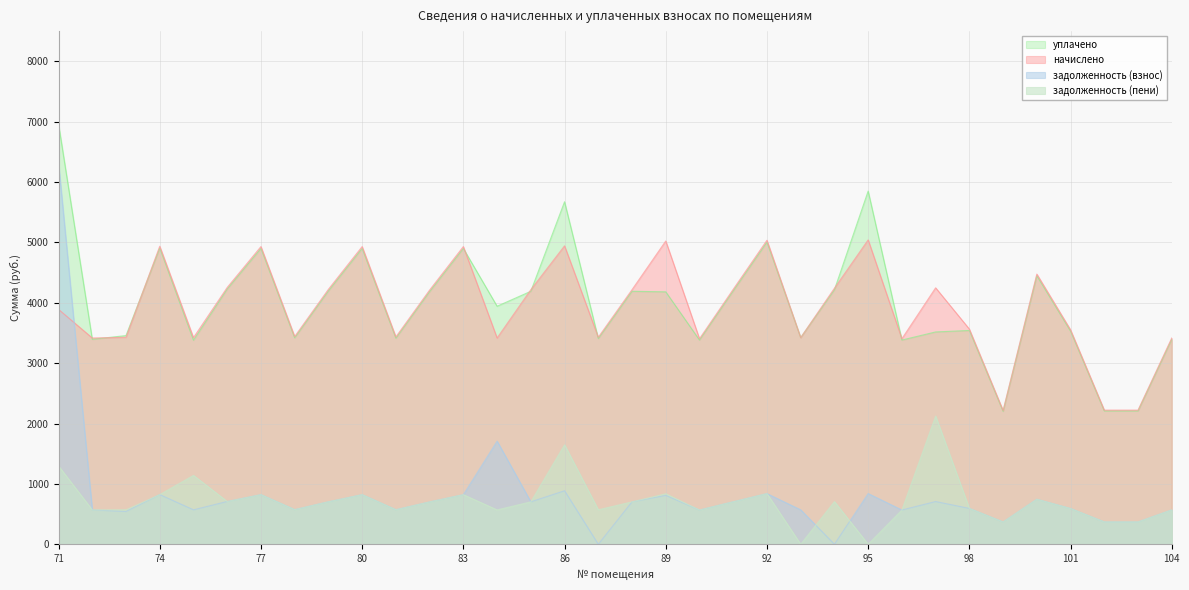

True or false: задолженность (взнос) and уплачено cross at least once.

False